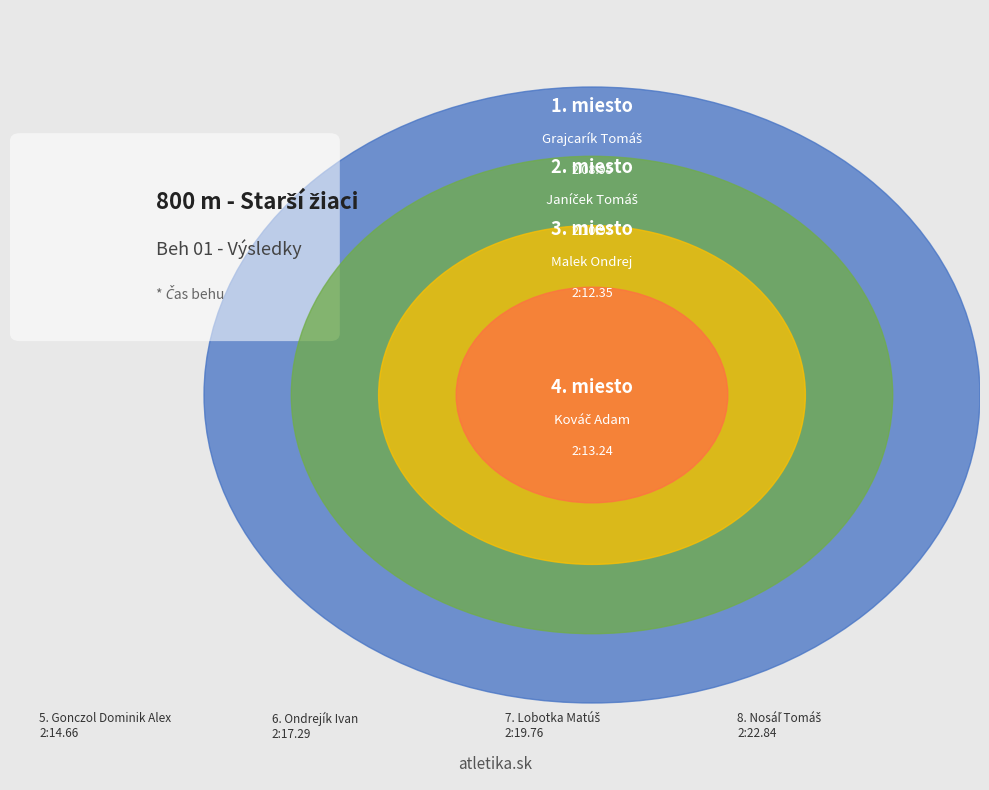

To the nearest percent, what is the difference between the Nosáľ Tomáš and Janíček Tomáš slice percentages?

22%